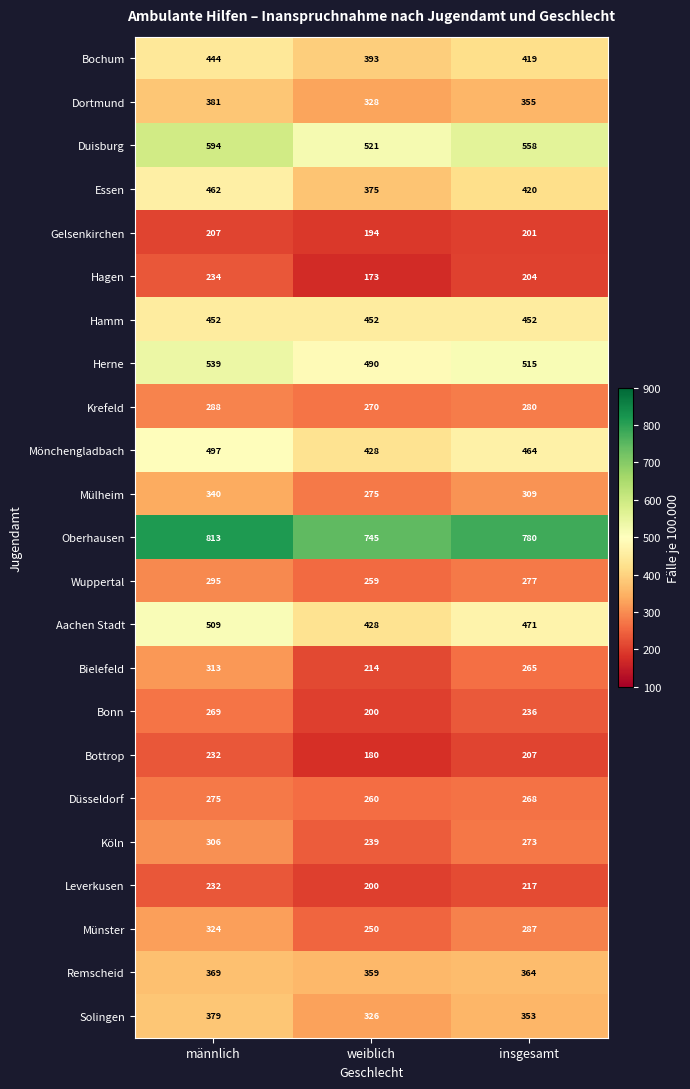

Between männlich and insgesamt, which series saw the biggest shift?

Bielefeld